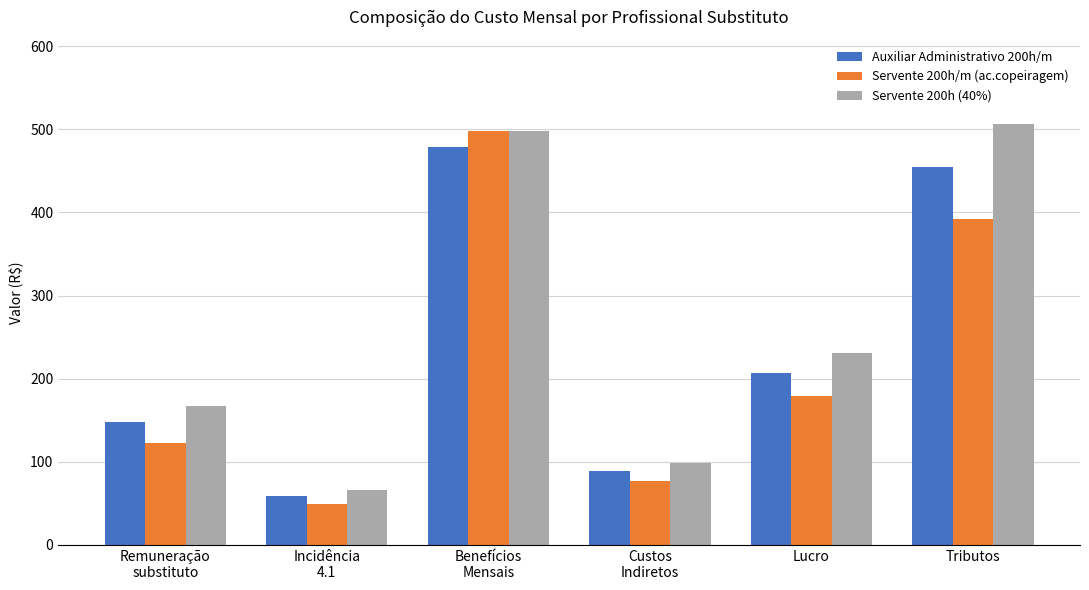

List the series in order of their overall mean, lowest first.

Servente 200h/m (ac.copeiragem), Auxiliar Administrativo 200h/m, Servente 200h (40%)